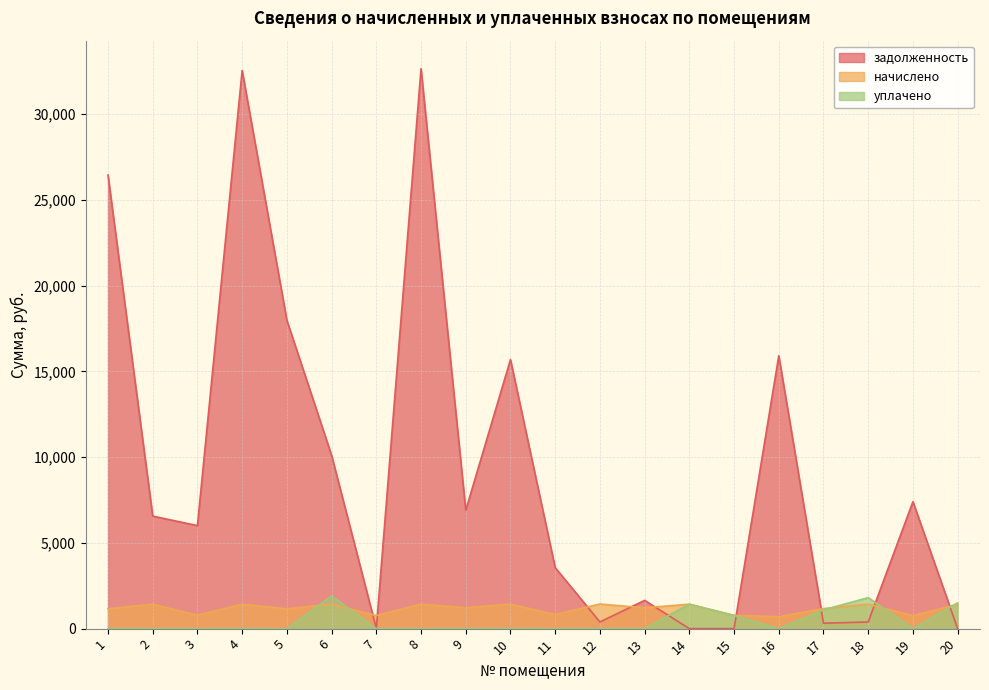

What is the total value across all series at 19?

8162.7